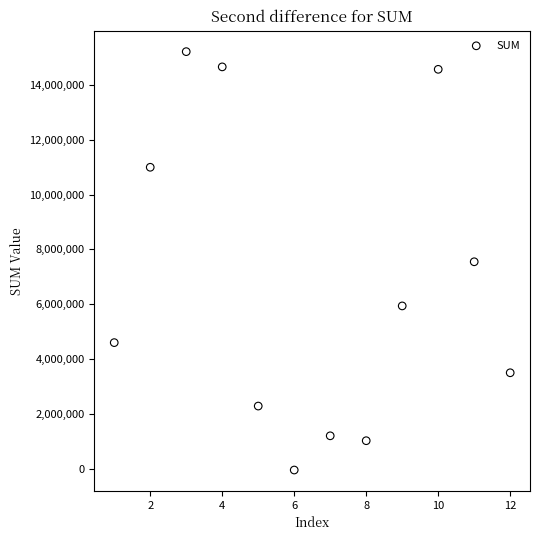

What is the average X value?

6